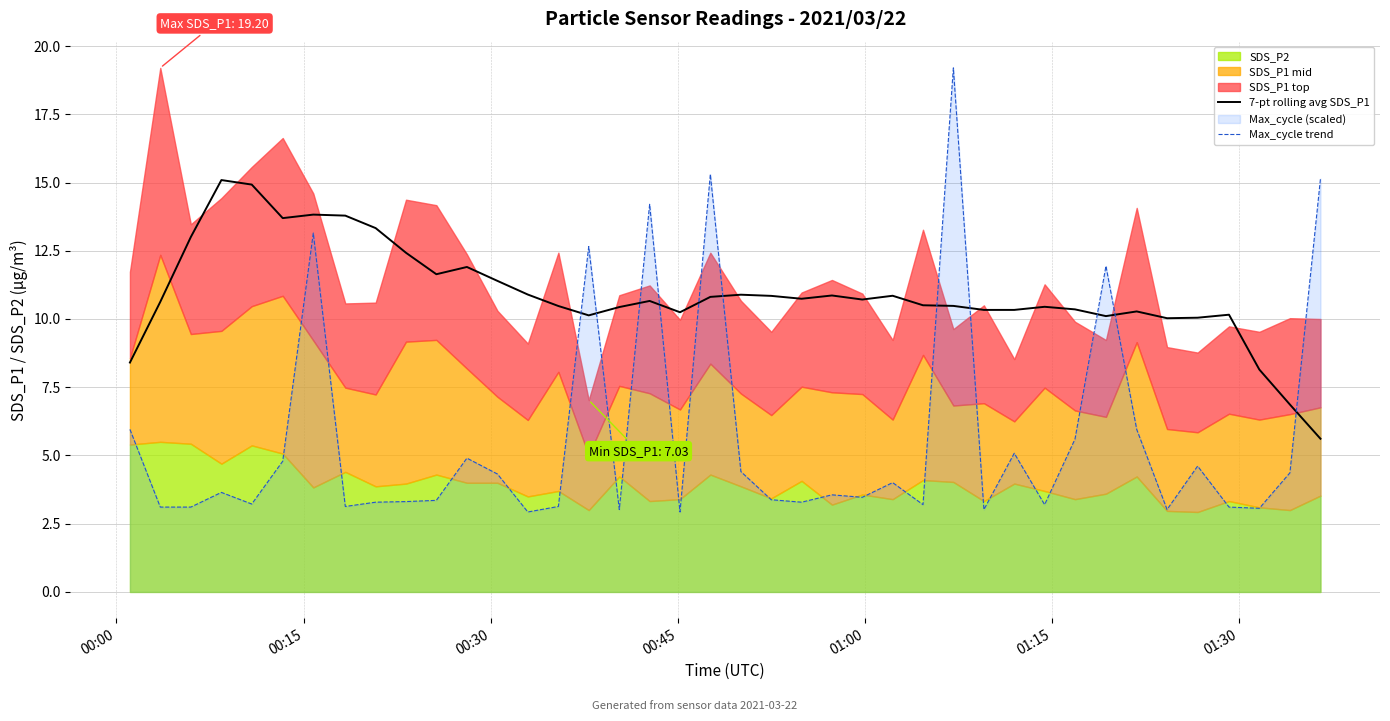

What is the maximum value for Max_cycle trend?

19.2